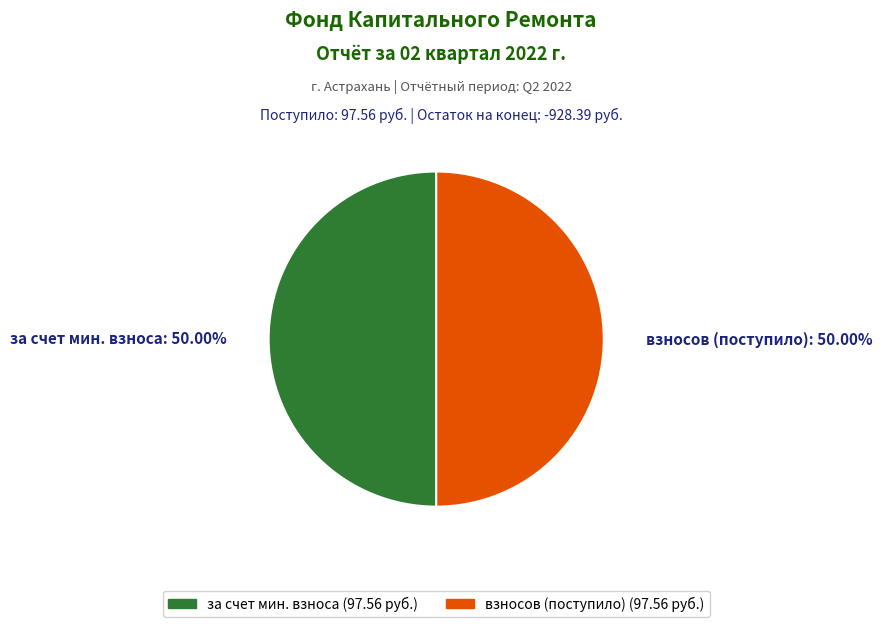

To the nearest percent, what is the average slice percentage?

50%